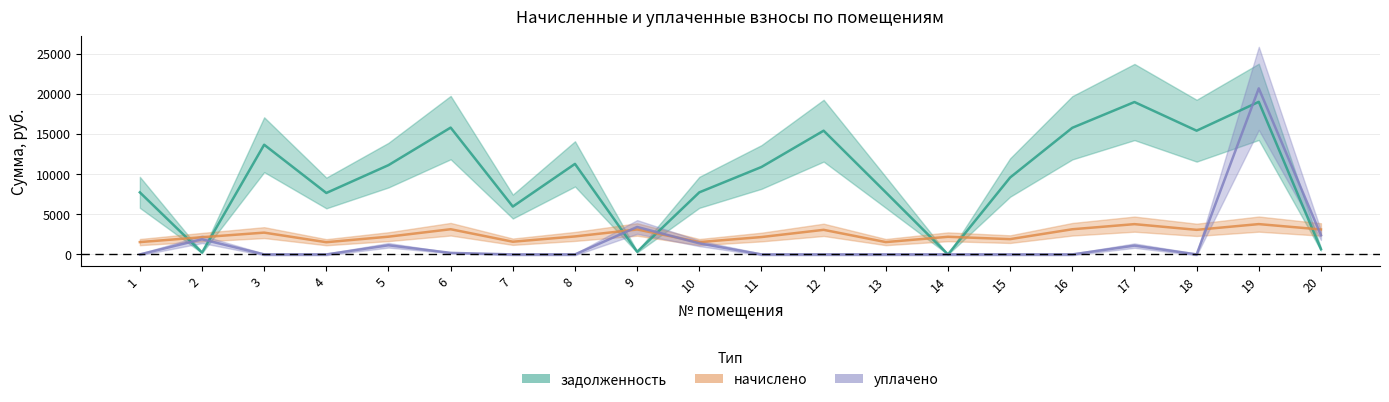

Reading right to left, extract all data points from this chart.

задолженность: 20=652.1	19=19003.2	18=15408.0	17=18977.5	16=15767.5	15=9578.6	14=0.0	13=7729.7	12=15408.0	11=10888.3	10=7729.7	9=328.9	8=11273.5	7=5960.8	6=15793.2	5=11119.4	4=7652.6	3=13661.8	2=234.4	1=7729.7
начислено: 20=3107.7	19=3776.2	18=3061.8	17=3771.1	16=3133.3	15=1903.4	14=2194.3	13=1536.0	12=3061.8	11=2163.7	10=1536.0	9=3107.7	8=2240.2	7=1581.9	6=3138.4	5=2209.6	4=1520.7	3=2714.8	2=2143.3	1=1536.0
уплачено: 20=2397.0	19=20681.5	18=0.0	17=1096.0	16=0.0	15=0.0	14=0.0	13=0.0	12=0.0	11=0.0	10=1377.9	9=3420.0	8=0.0	7=0.0	6=192.5	5=1138.8	4=0.0	3=0.0	2=1887.0	1=0.0